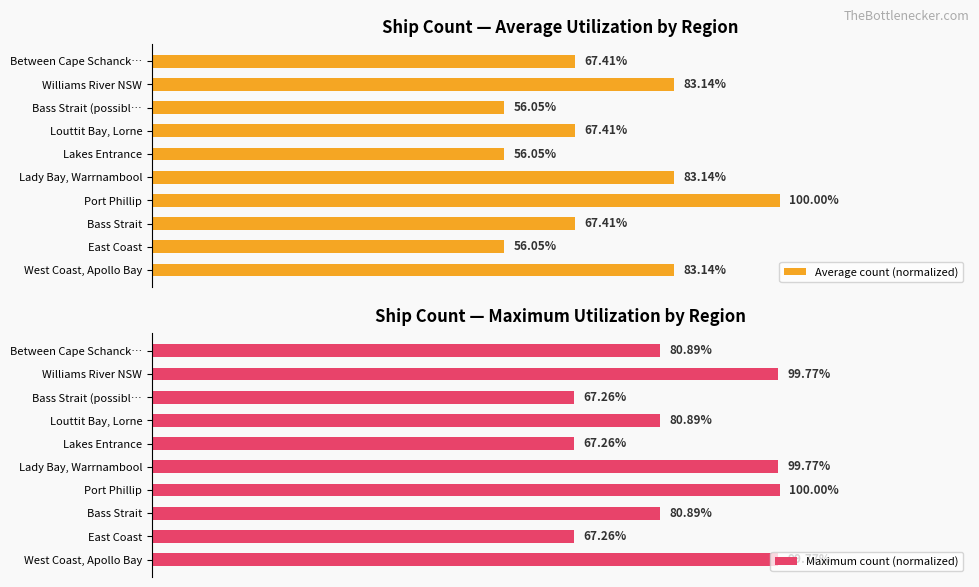

What is the average value of the Average count (normalized) series?

72.0